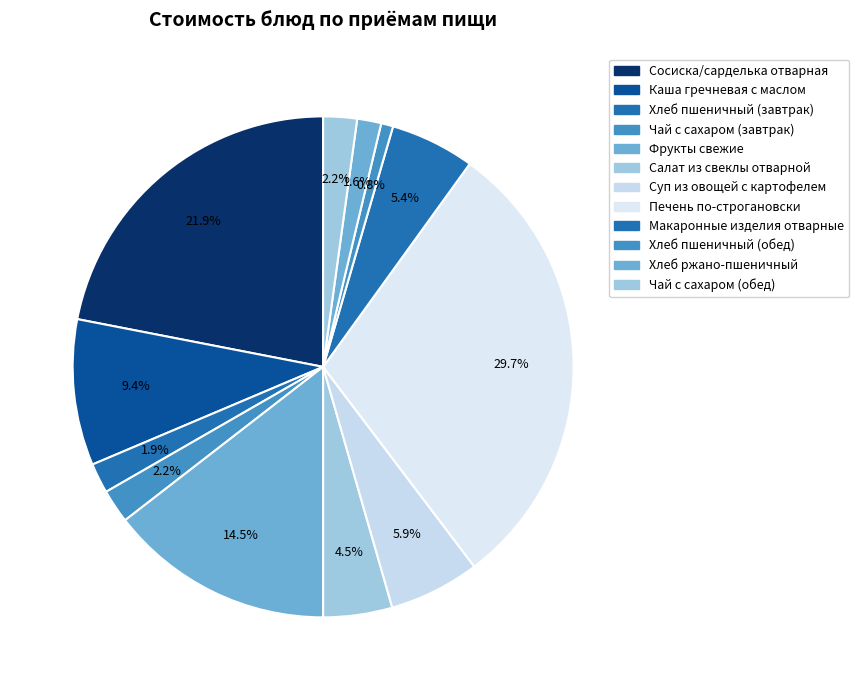

How many segments does this pie chart have?

12